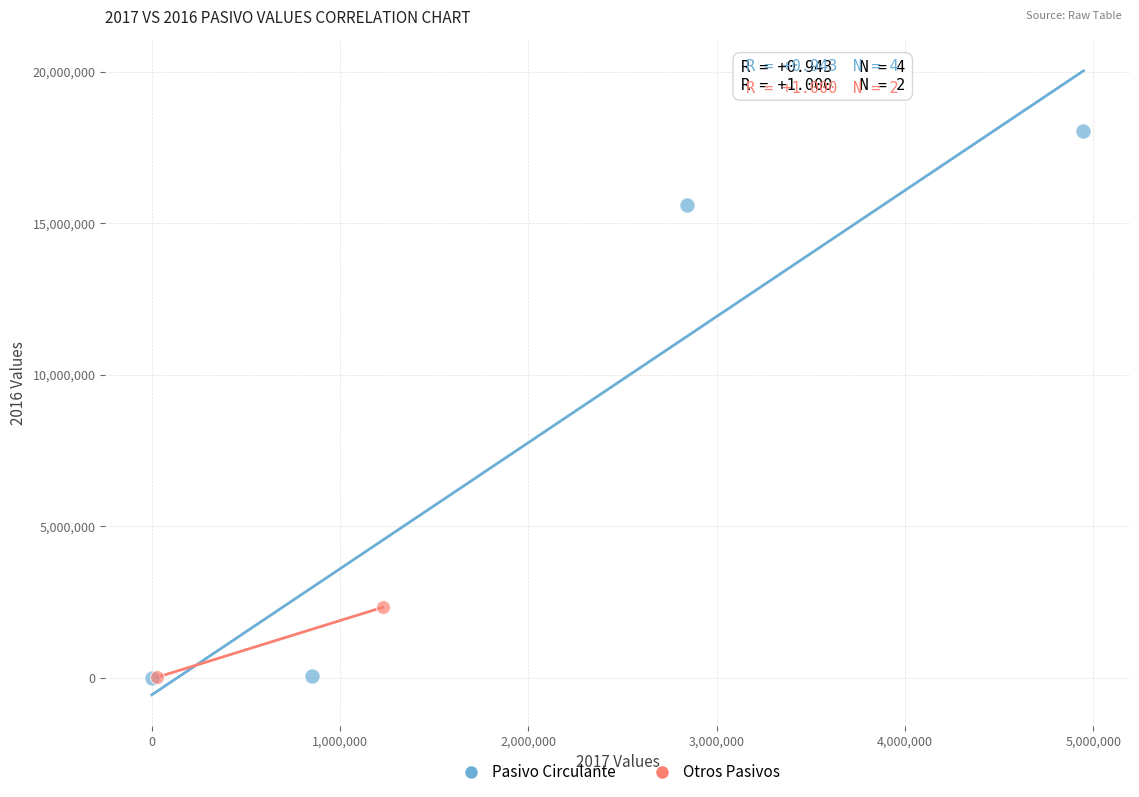

Which series has the widest spread of Y values?

Pasivo Circulante